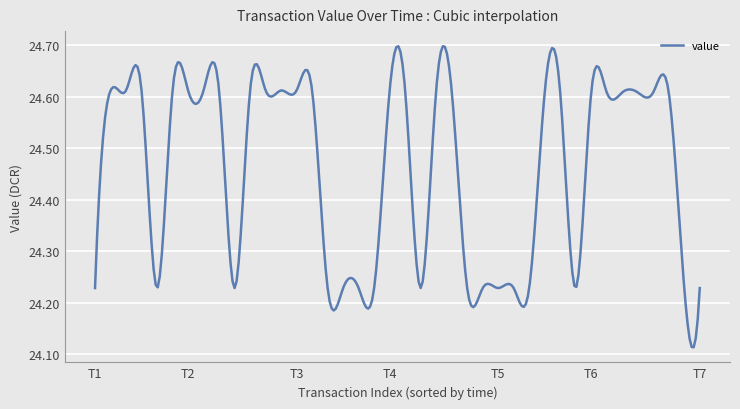

How many lines are shown in the chart?

1